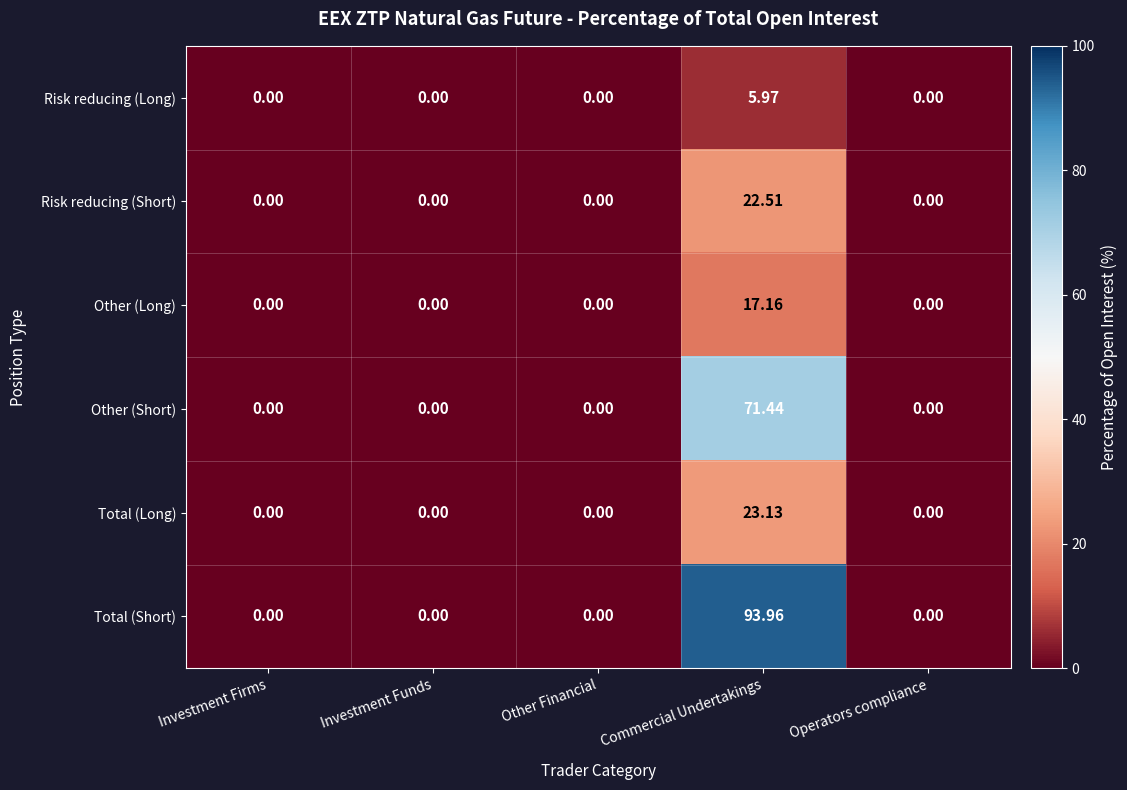

Rank the series by their maximum value, from highest to lowest.

Total (Short), Other (Short), Total (Long), Risk reducing (Short), Other (Long), Risk reducing (Long)